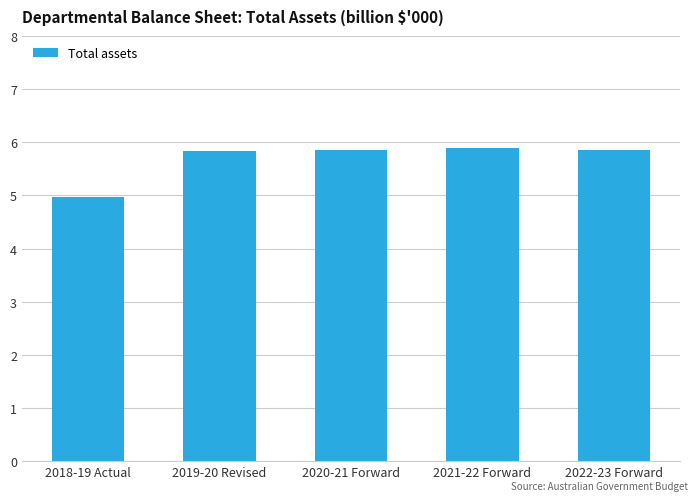

The value at 2022-23 Forward is 5.9. True or false?

True